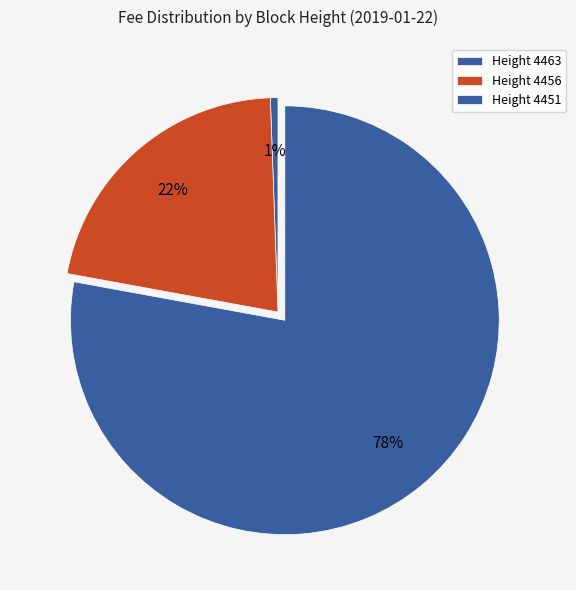

Which slice is the largest?

Height 4451